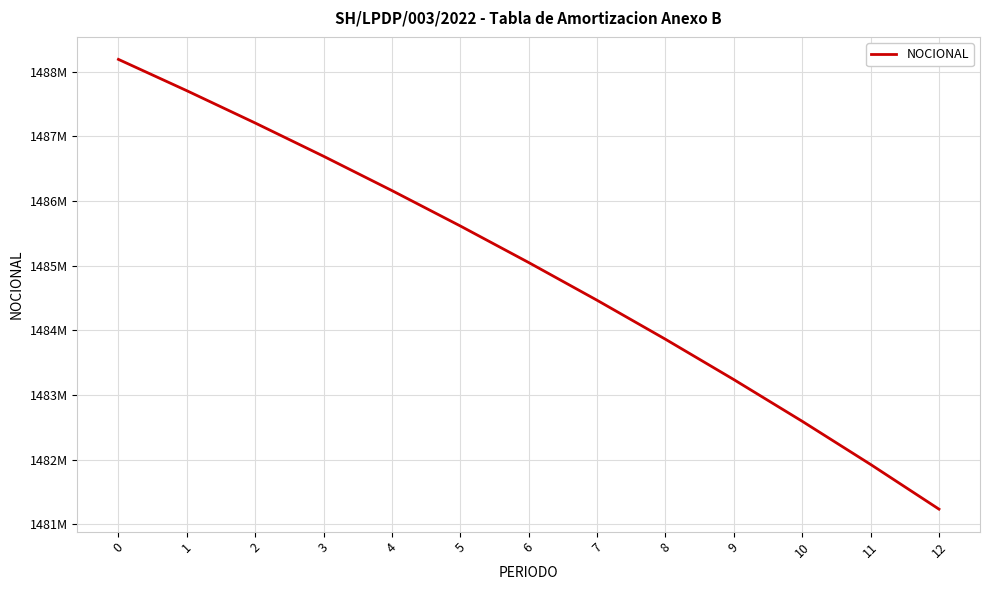

True or false: the data shows 1028864677.9 at 12.

False